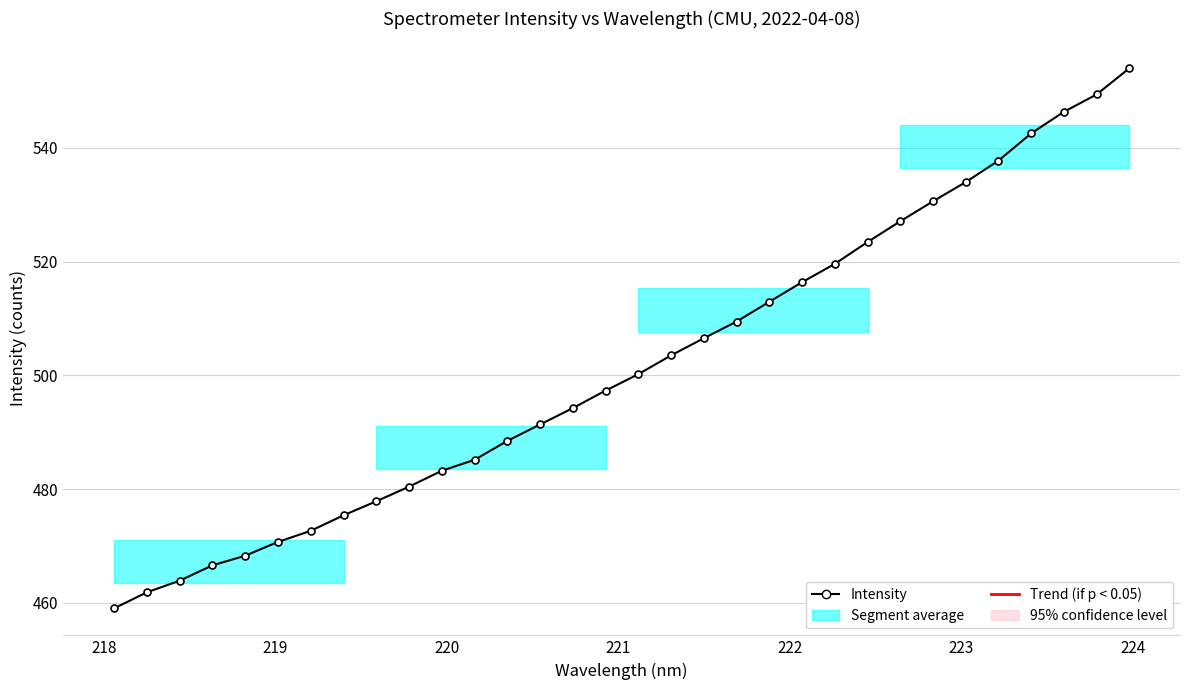

What is the smallest value displayed?

459.0